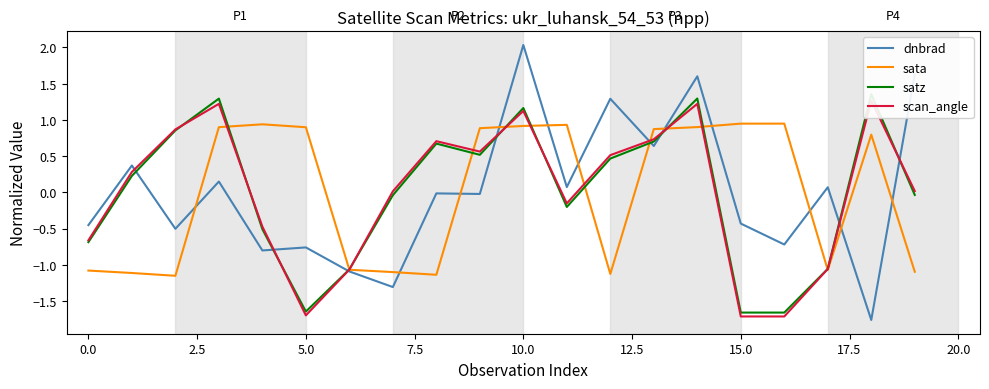

Read the scan_angle value at 13.

0.7